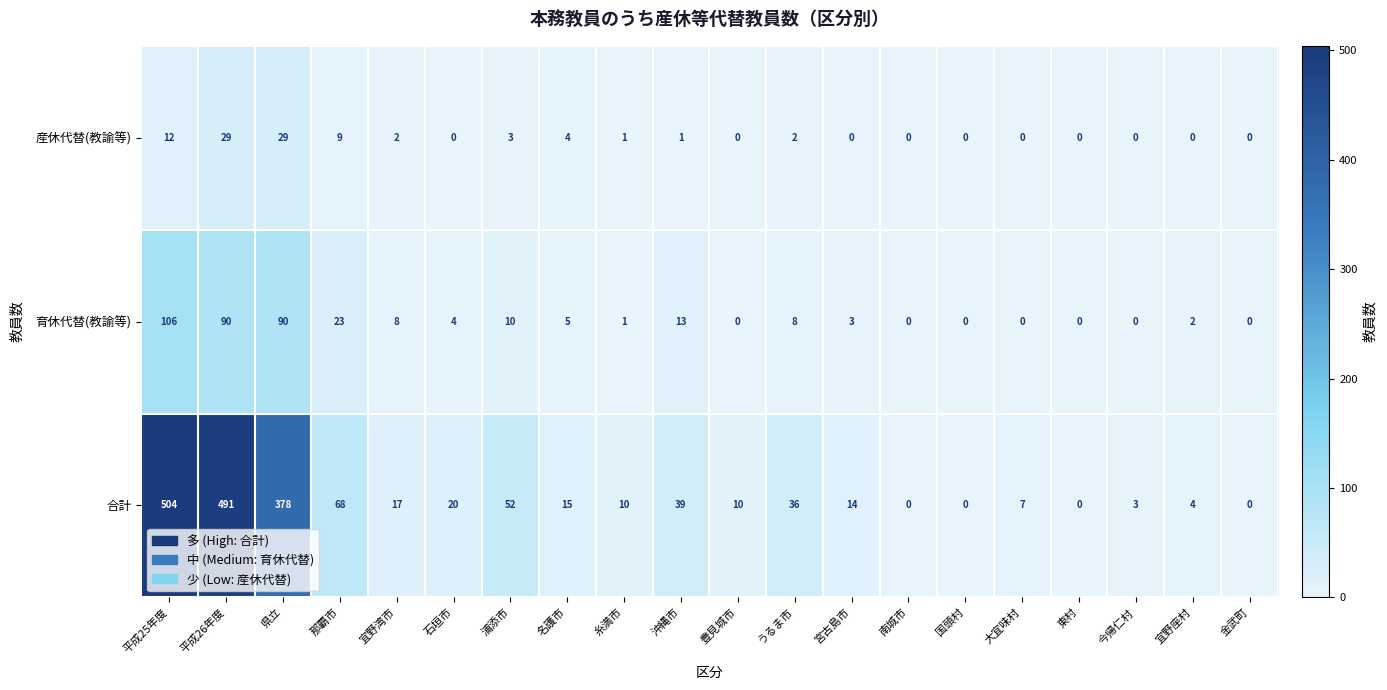

Which category has the highest value across all series?

平成25年度